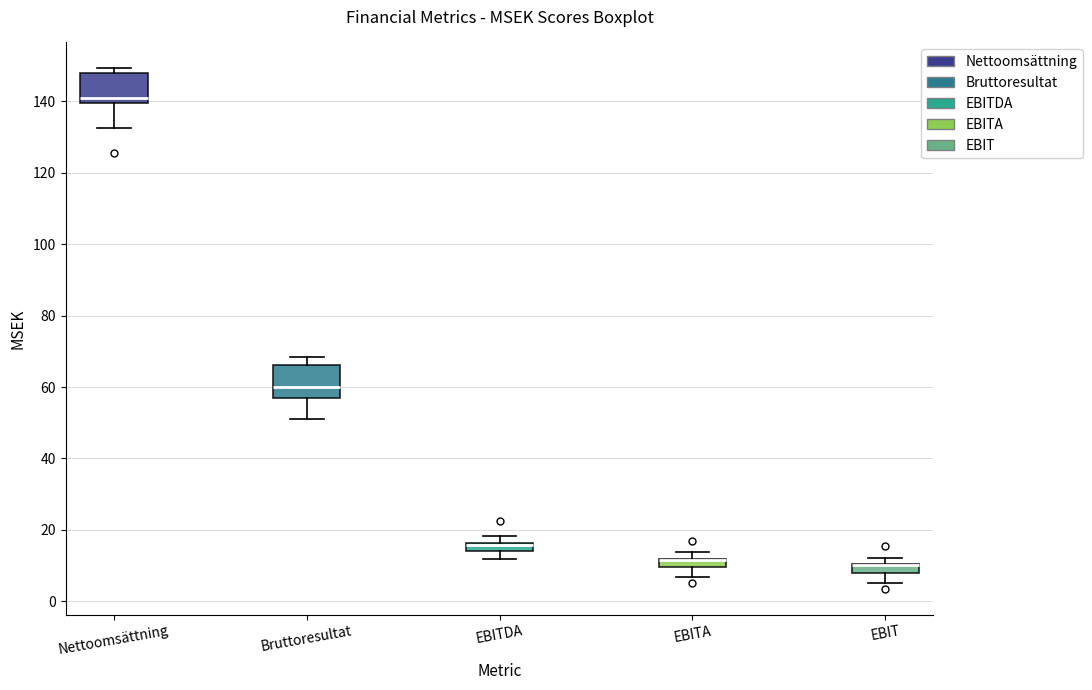

Where does the upper whisker of the box for EBITDA end on the y-axis? The values are not printed on the chart, so give them approximately, as read against the axis.

18